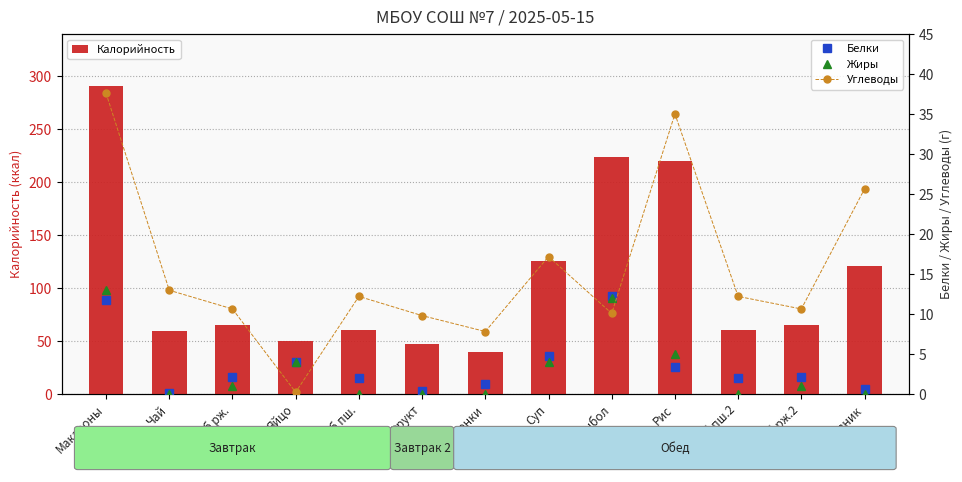

Rank the series at Фрукт from lowest to highest value.

Жиры, Белки, Углеводы, Калорийность